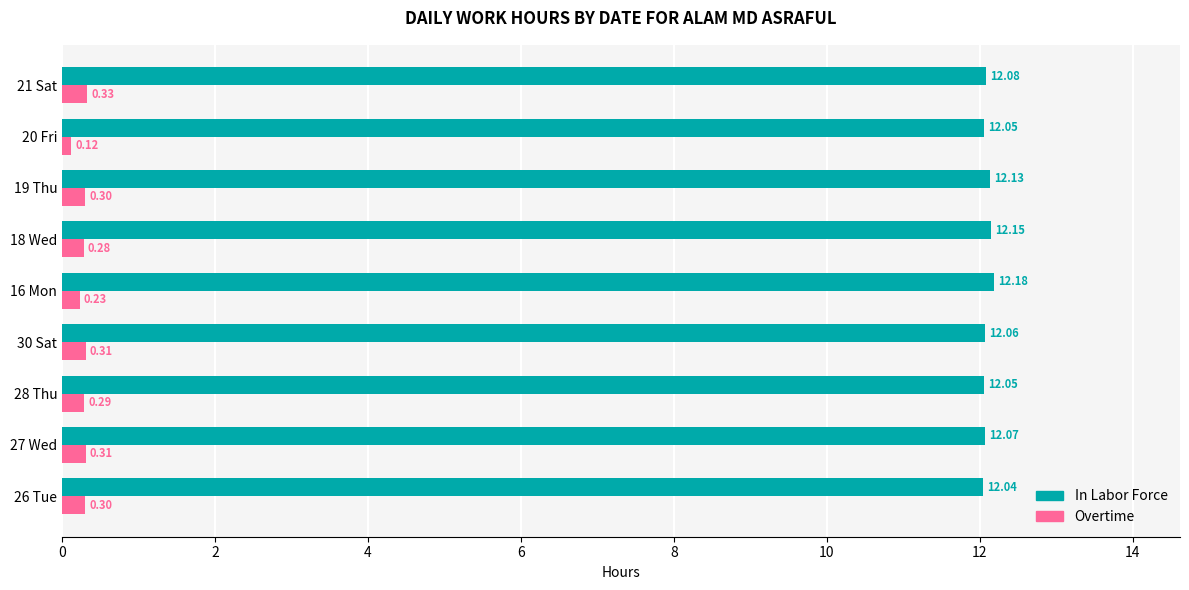

What is the sum of all In Labor Force values?

108.8